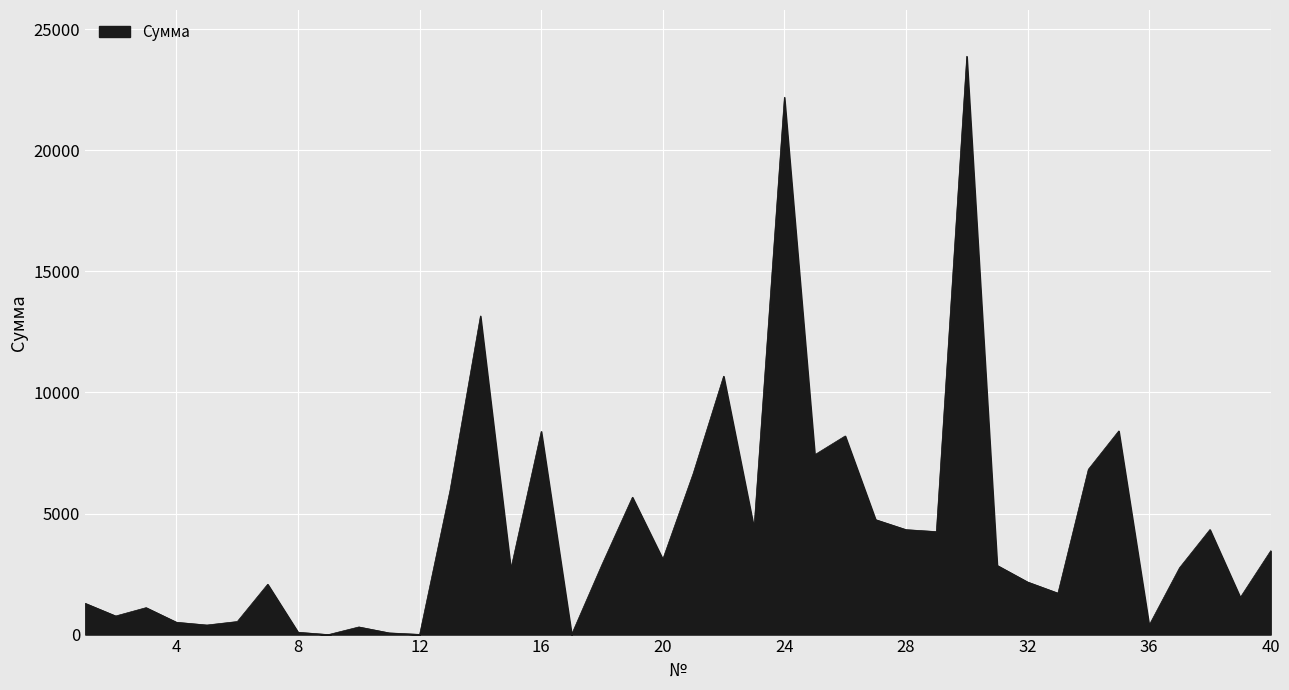

What is the maximum value shown in the chart?

23882.1